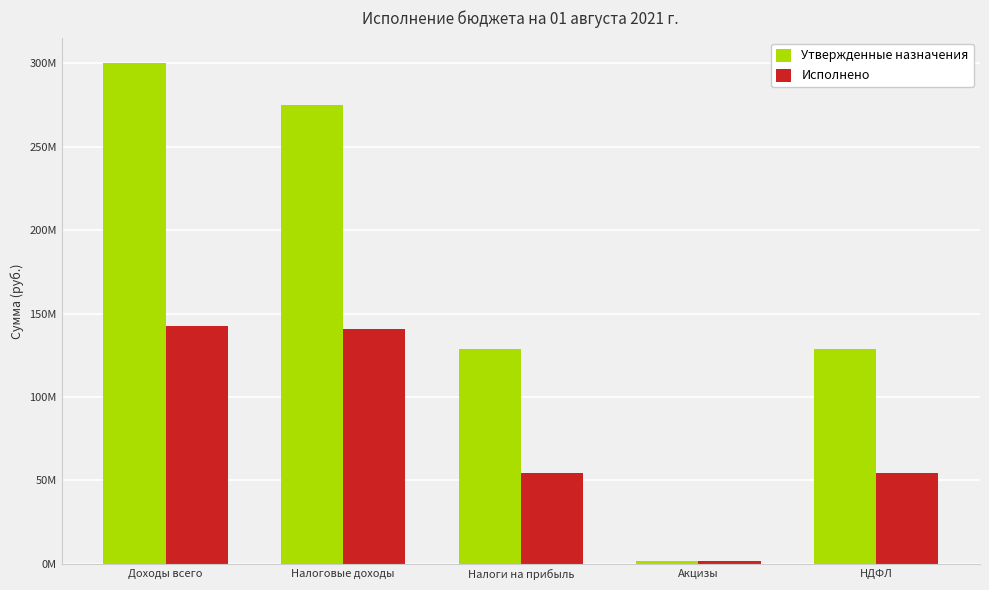

At which label does Исполнено first exceed 54443430?

Доходы всего